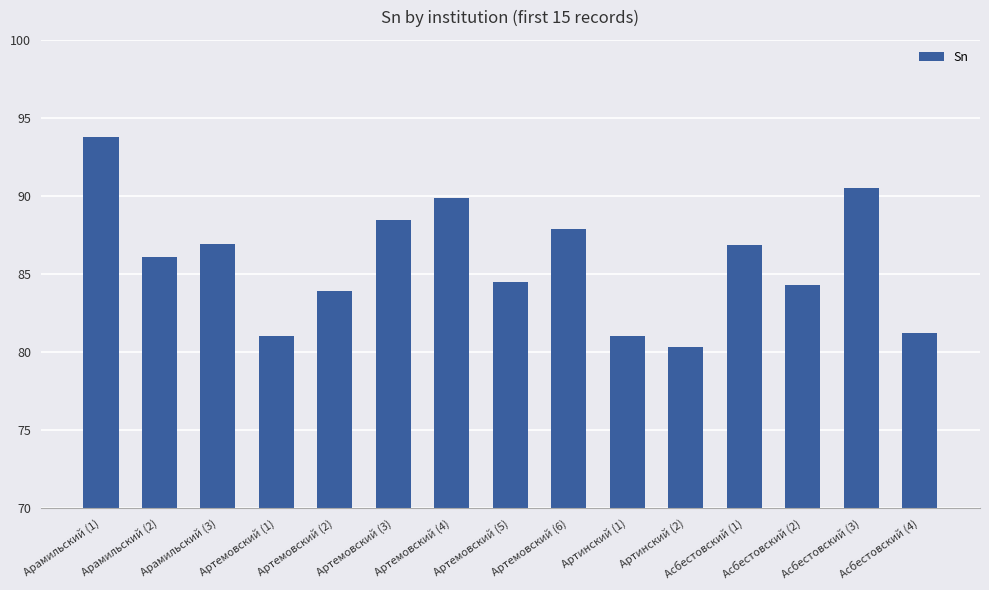

Between Артемовский (2) and Арамильский (2), which is larger?

Арамильский (2)